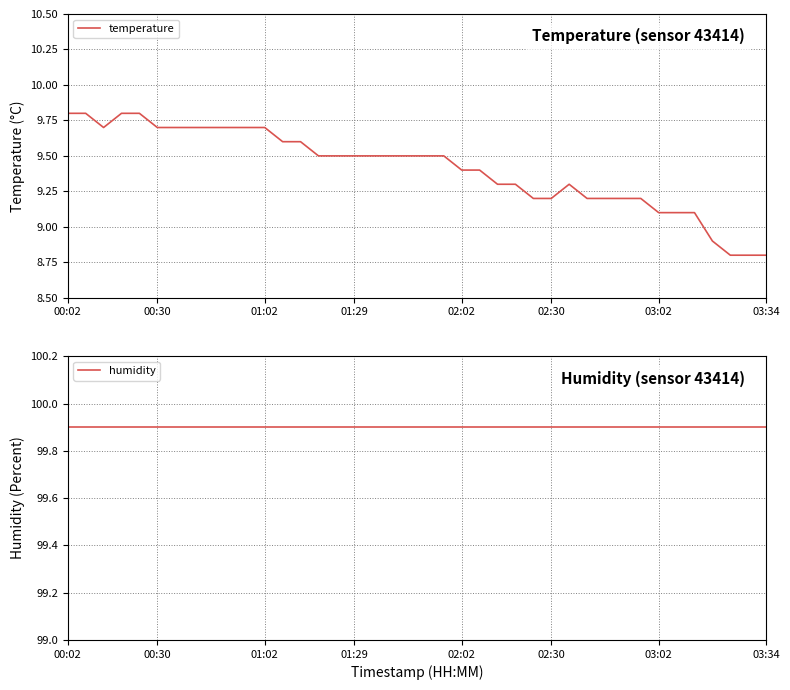

Rank the series at 26 from highest to lowest value.

humidity, temperature